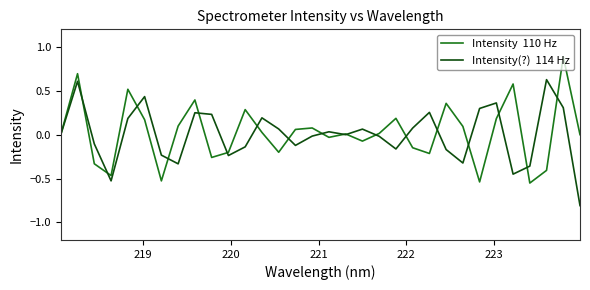

What is the greatest value displayed?

0.9